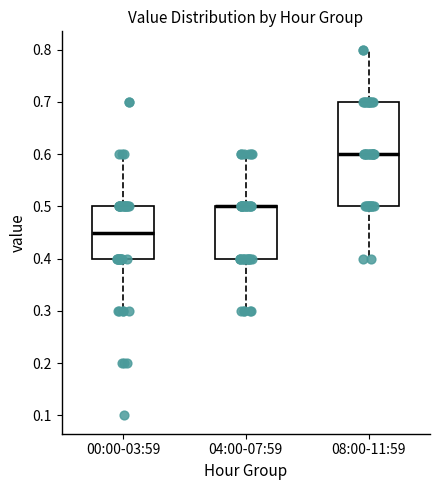

Reading left to right, read every box against the y-axis: the position of its median line, the range the box covers, and the ends of its whiskers. The values are not printed on the chart, so give them approximately, as read against the axis.

00:00-03:59: median 0.45, box 0.40 to 0.50, whiskers 0.30 to 0.60
04:00-07:59: median 0.50 (drawn on the box's upper edge), box 0.40 to 0.50, whiskers 0.30 to 0.60
08:00-11:59: median 0.60, box 0.50 to 0.70, whiskers 0.40 to 0.80